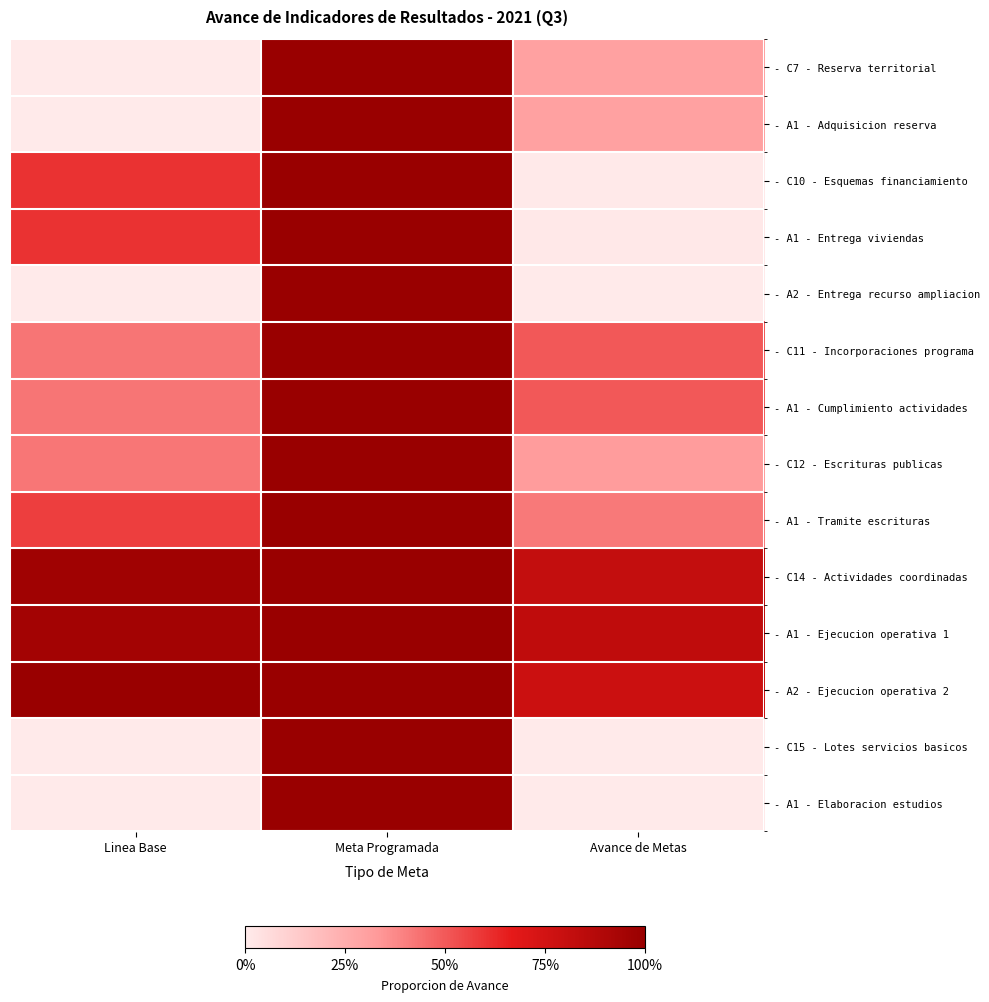

At which category is the sum across all series the highest?

Meta Programada